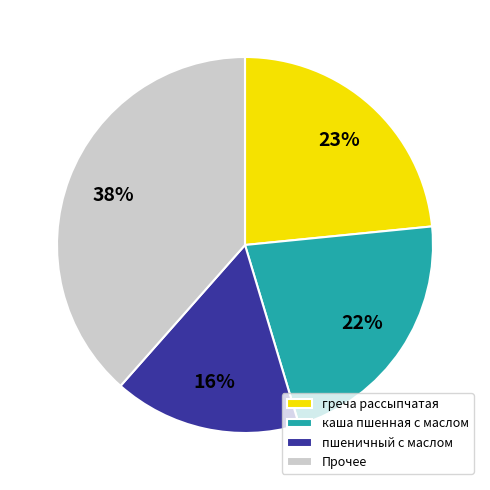

Do Прочее and пшеничный с маслом together represent more than half of the pie?

Yes